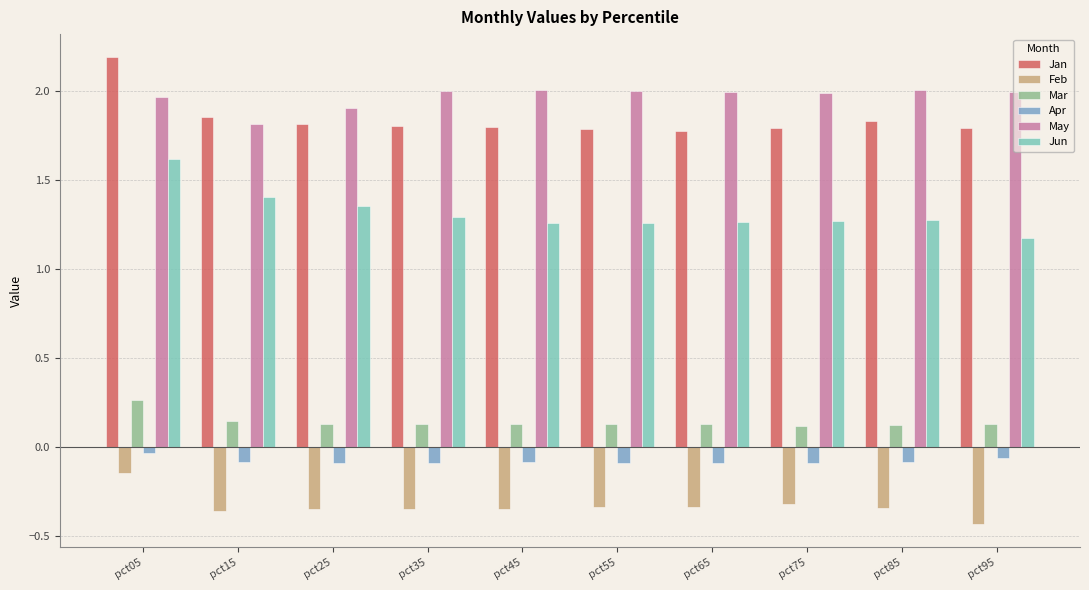

The Jan series shows 1.8 at pct55. True or false?

True